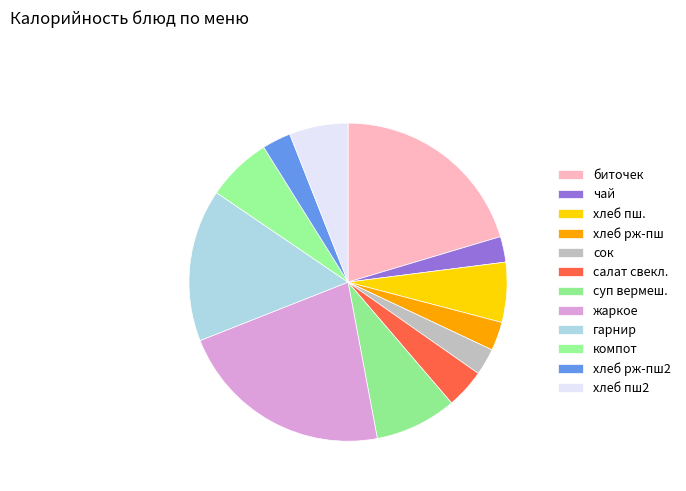

Is it true that сок is 3% of the pie?

True